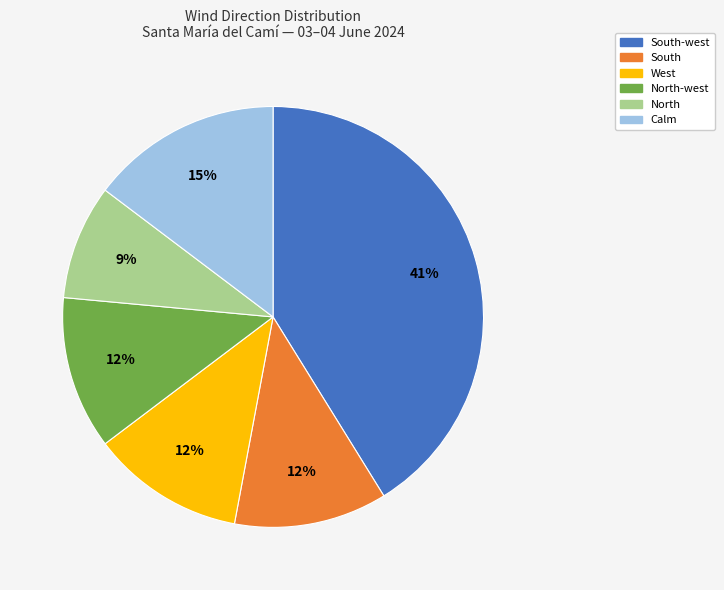

Is there a majority slice in this chart?

No